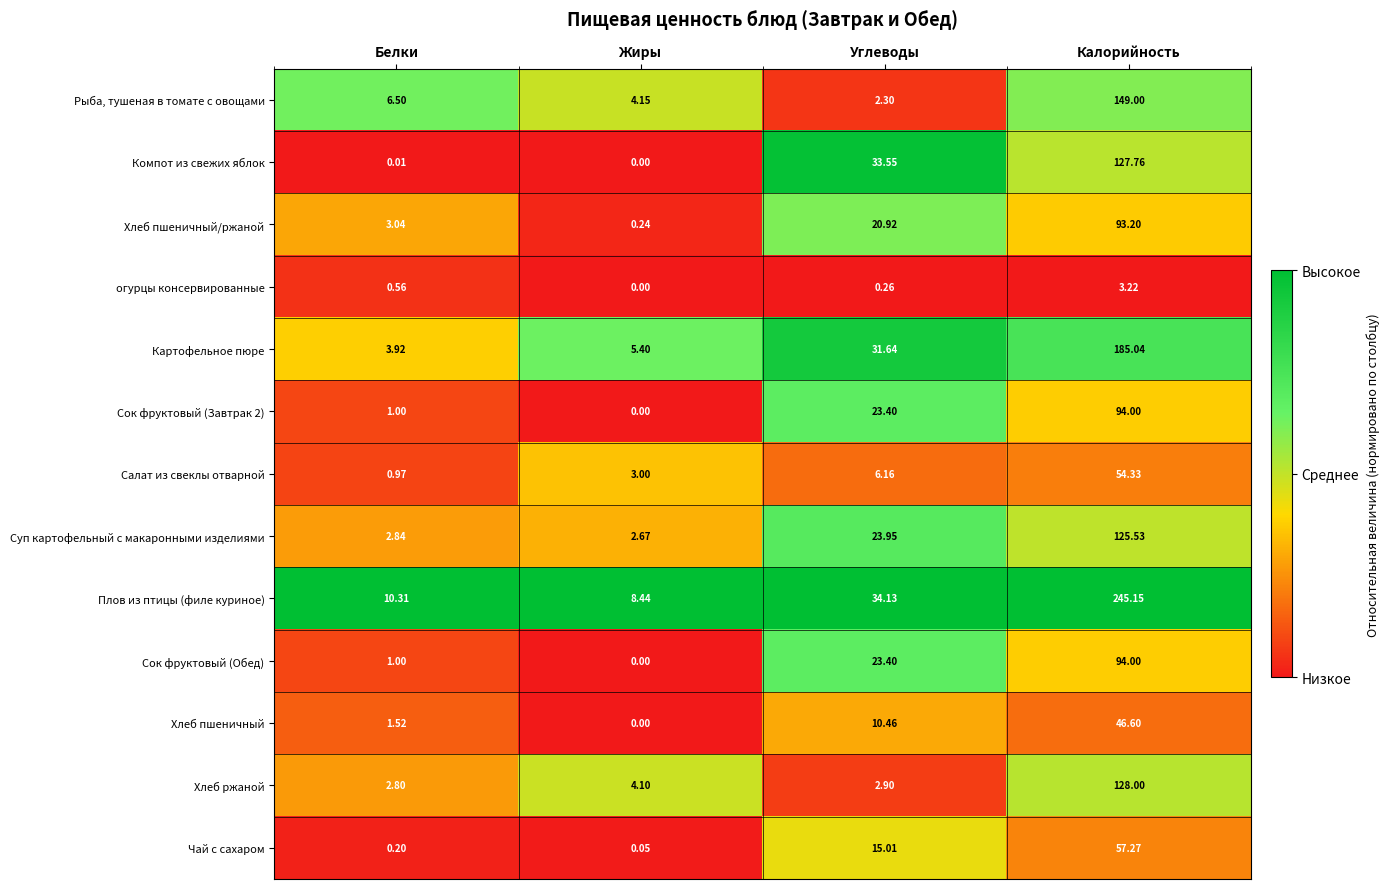

Where is Суп картофельный с макаронными изделиями nearest to the value 64?

Углеводы